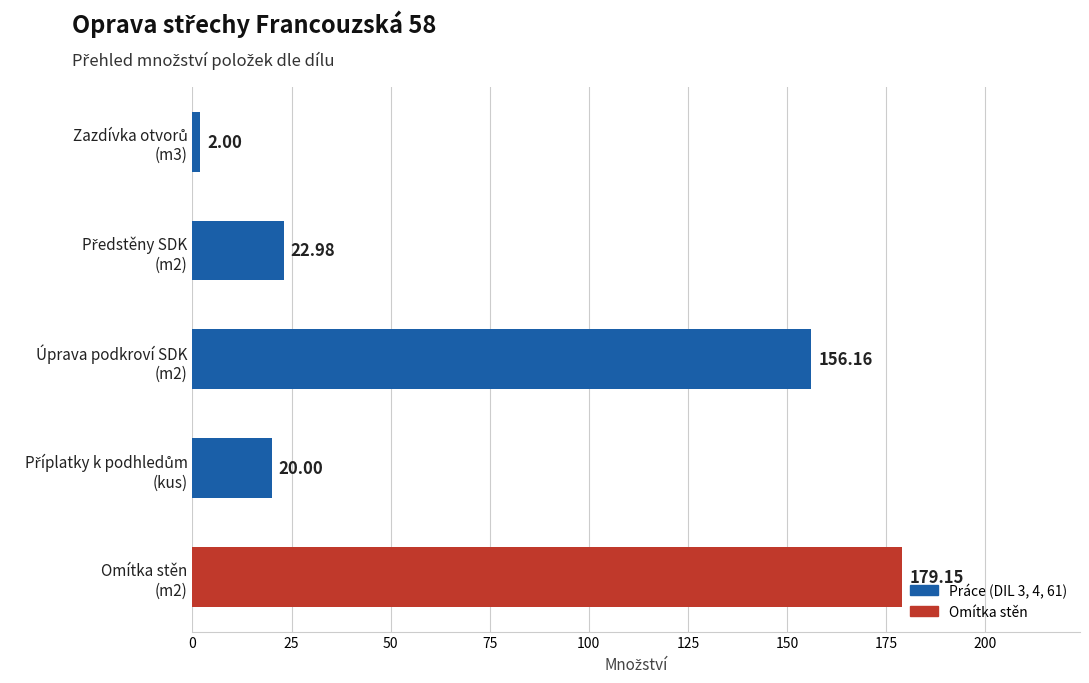

Are the bars grouped side by side (vs. stacked)?

No